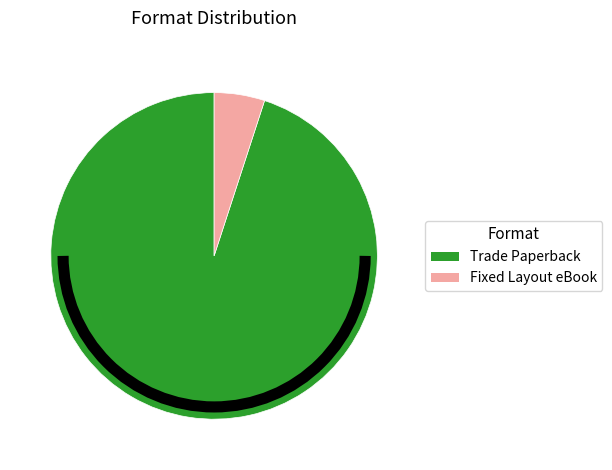

Rank the categories by value from highest to lowest.

Trade Paperback, Fixed Layout eBook